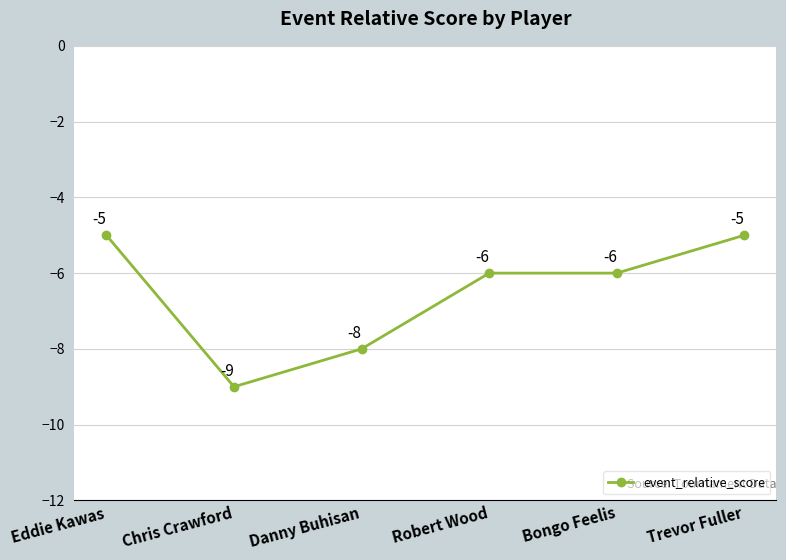

Reading right to left, extract all data points from this chart.

Trevor Fuller=-5	Bongo Feelis=-6	Robert Wood=-6	Danny Buhisan=-8	Chris Crawford=-9	Eddie Kawas=-5